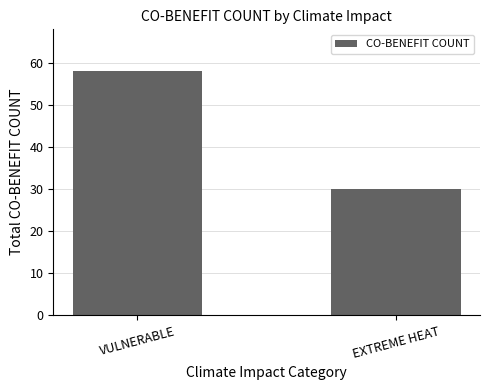

The chart shows a value of 30 at EXTREME HEAT. True or false?

True